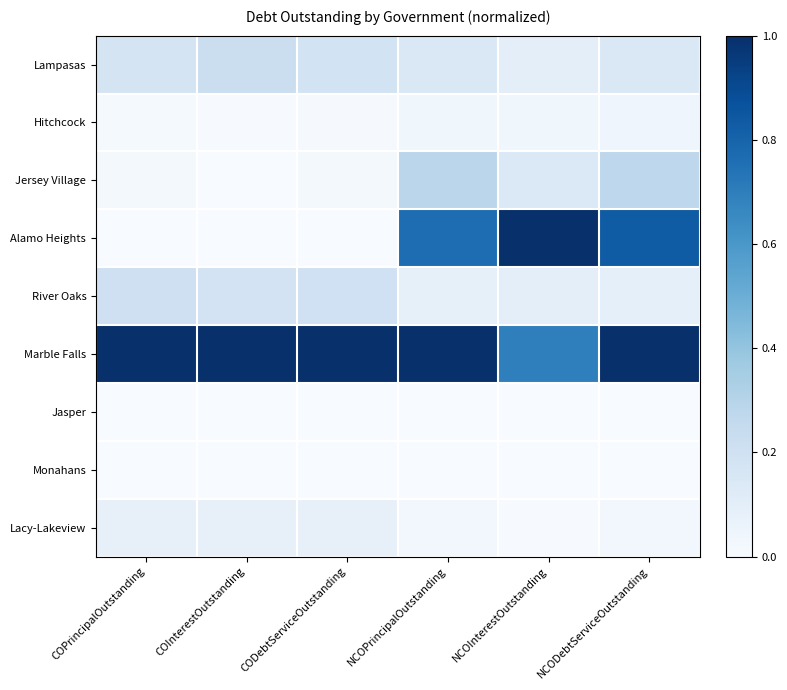

How many distinct data groups are displayed?

9